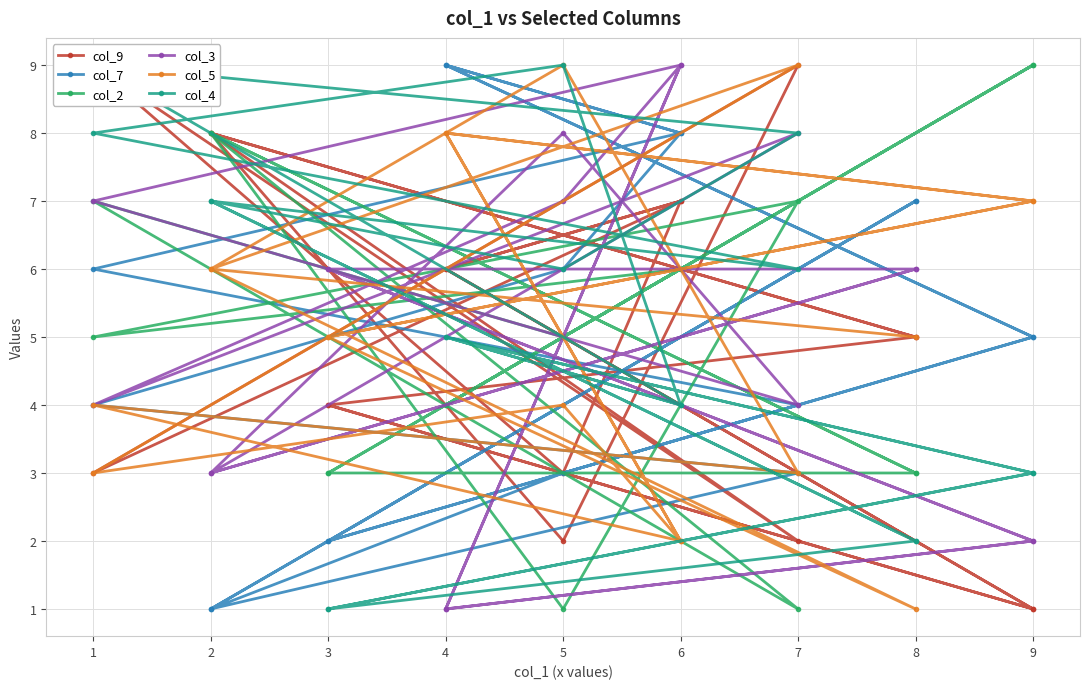

What is the difference between the maximum and minimum values in the col_5 series?

8